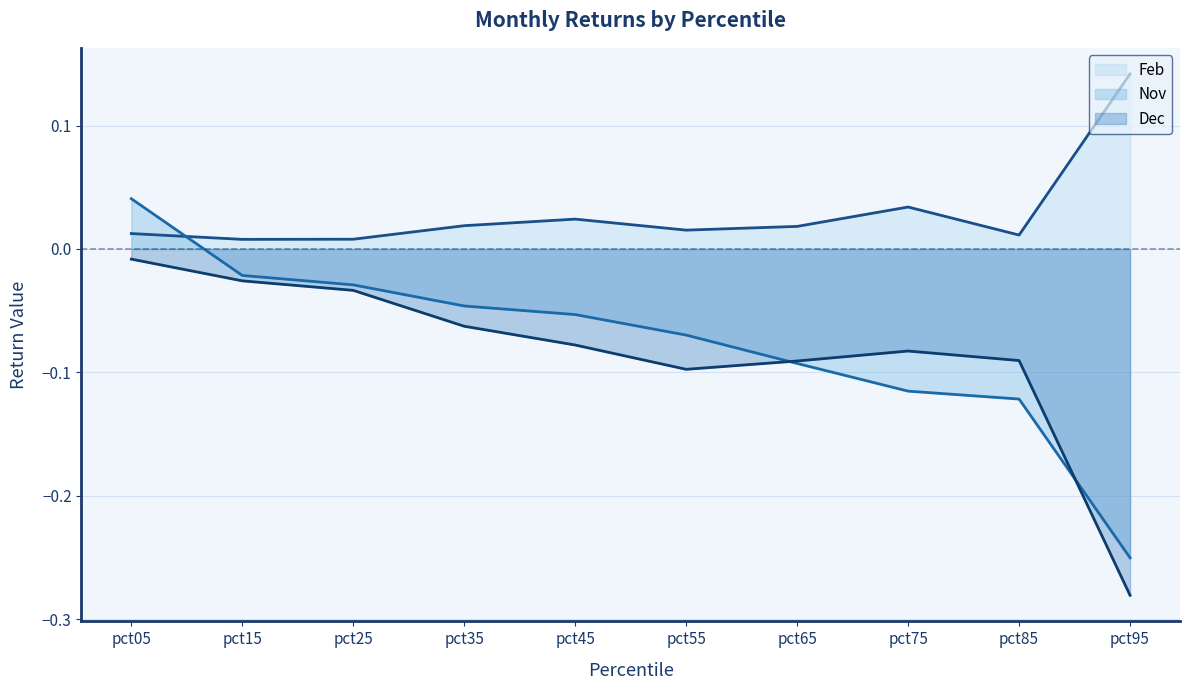

What is the difference between the highest and lowest values at pct85?

0.1